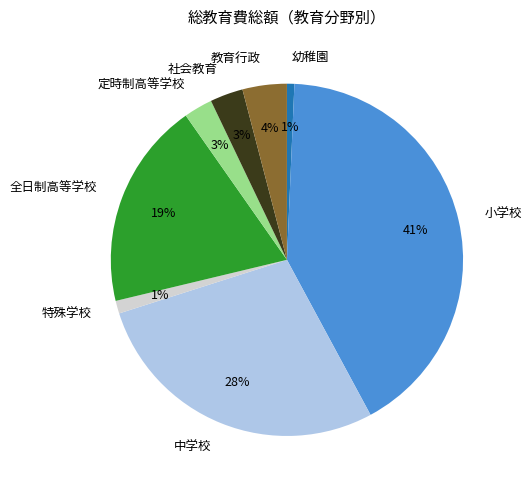

Is the sum of 幼稚園 and 社会教育 greater than half?

No